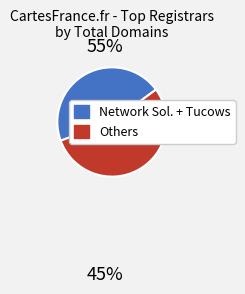

Does any single category account for the majority?

Yes